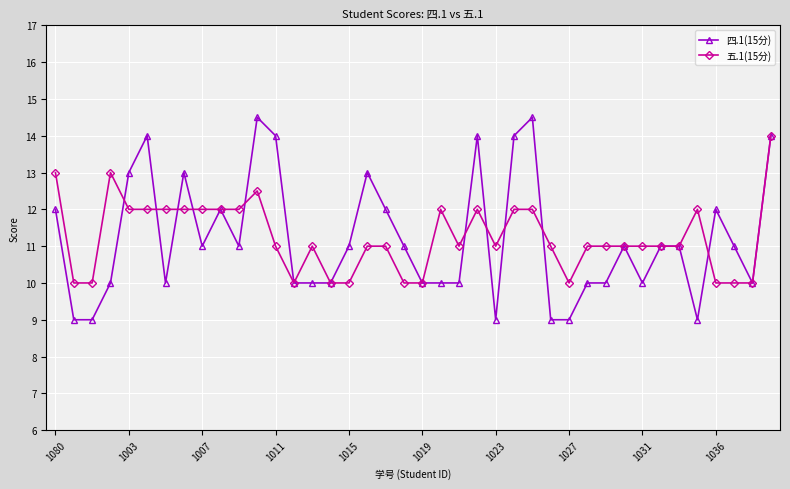

True or false: 四.1(15分) has more than 1 interior local peaks.

True